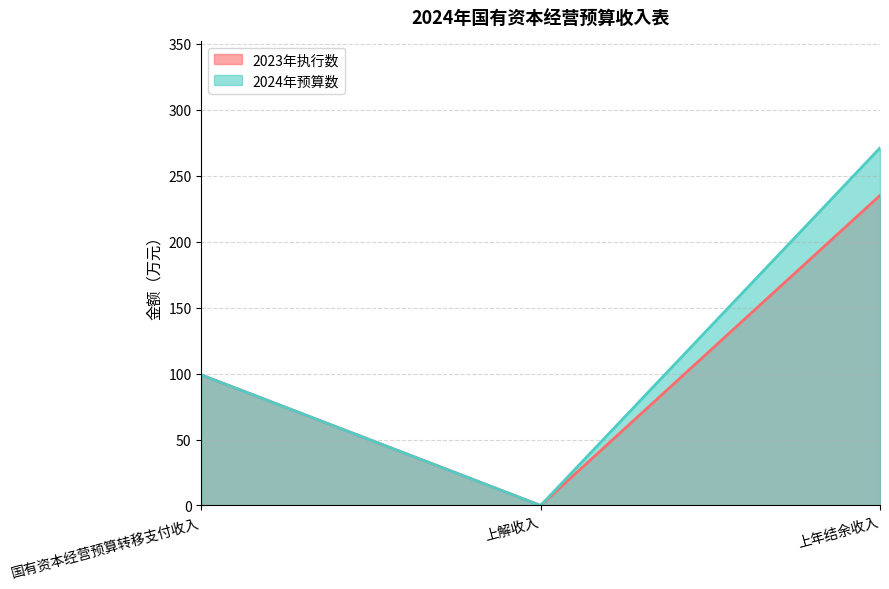

What is the sum of all 2023年执行数 values?

334